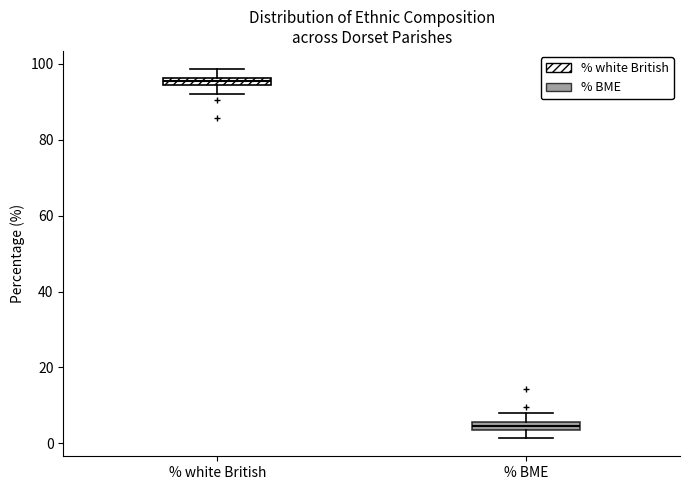

Where is the upper edge of the box for % white British on the y-axis? The values are not printed on the chart, so give them approximately, as read against the axis.

96